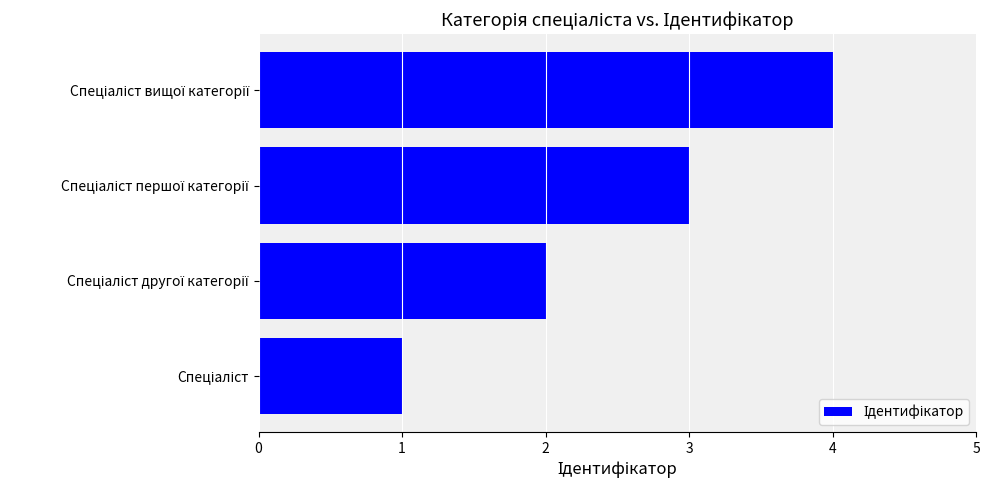

What is the difference between the maximum and minimum values?

3